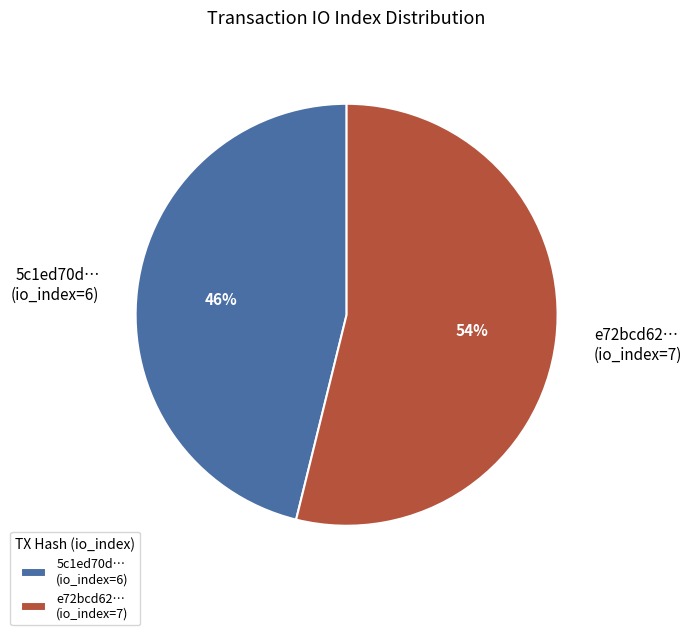

What percentage is the 5c1ed70d… (io_index=6) slice, to the nearest percent?

46%